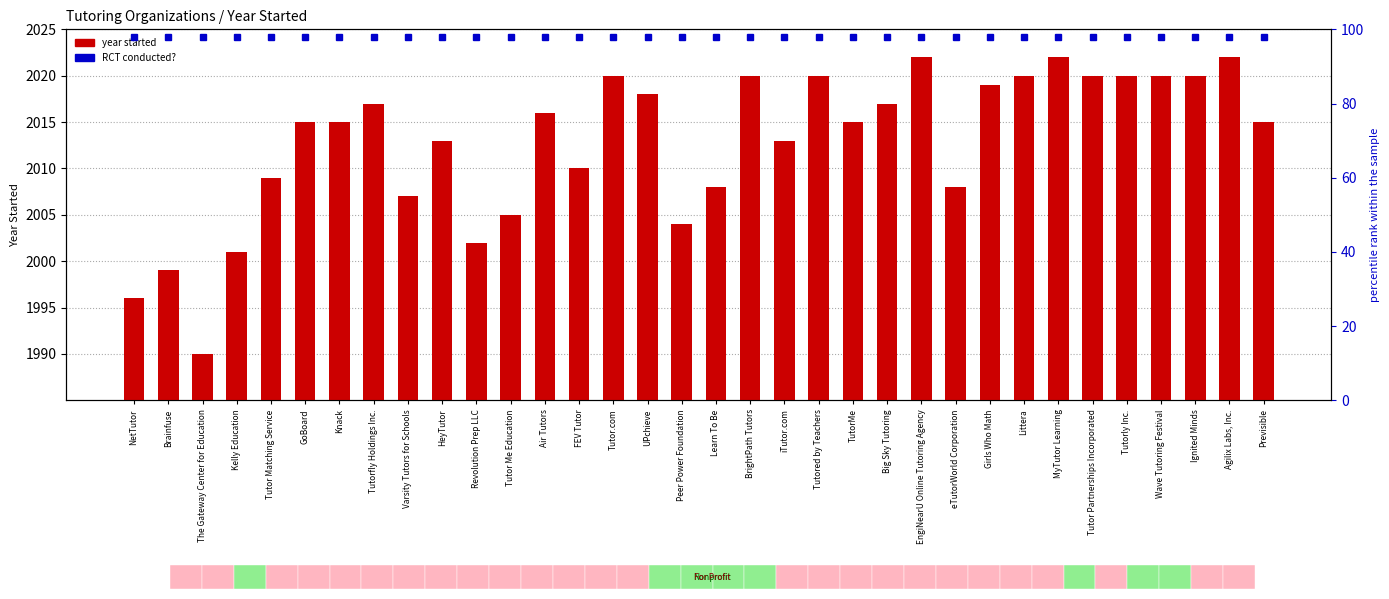

What is the difference between the maximum and second lowest values?

26